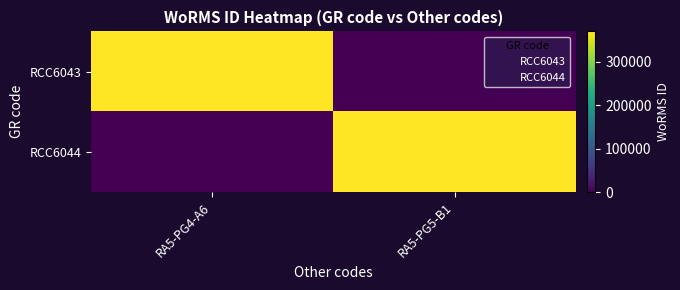

What is the total value across all series at RA5-PG5-B1?

369350